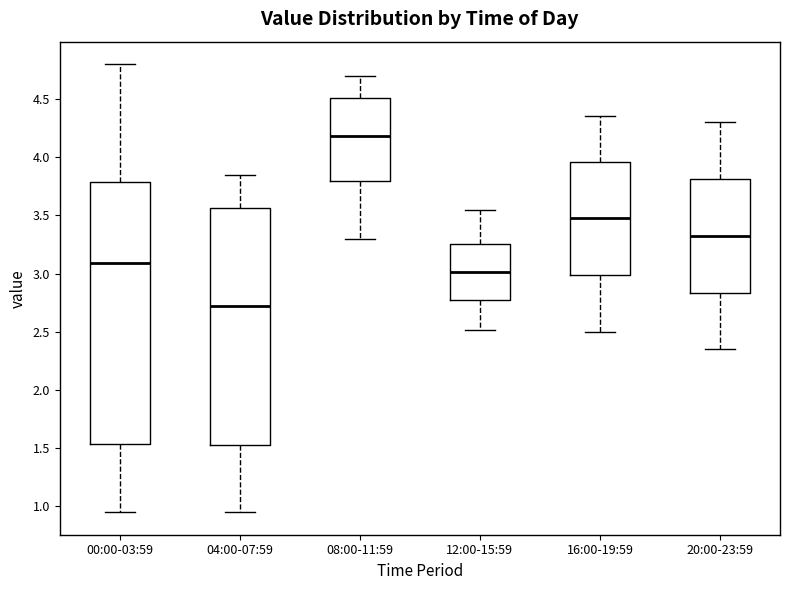

Which box is the tallest, from its lower edge to its upper edge?

00:00-03:59